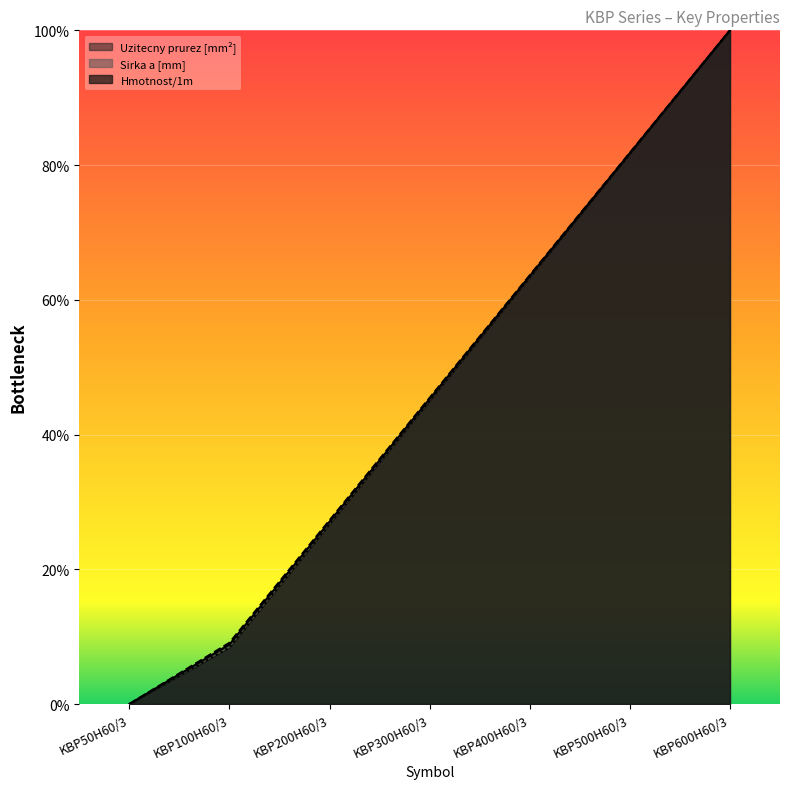

What is the sum of all Sirka a [mm] values?

327.3